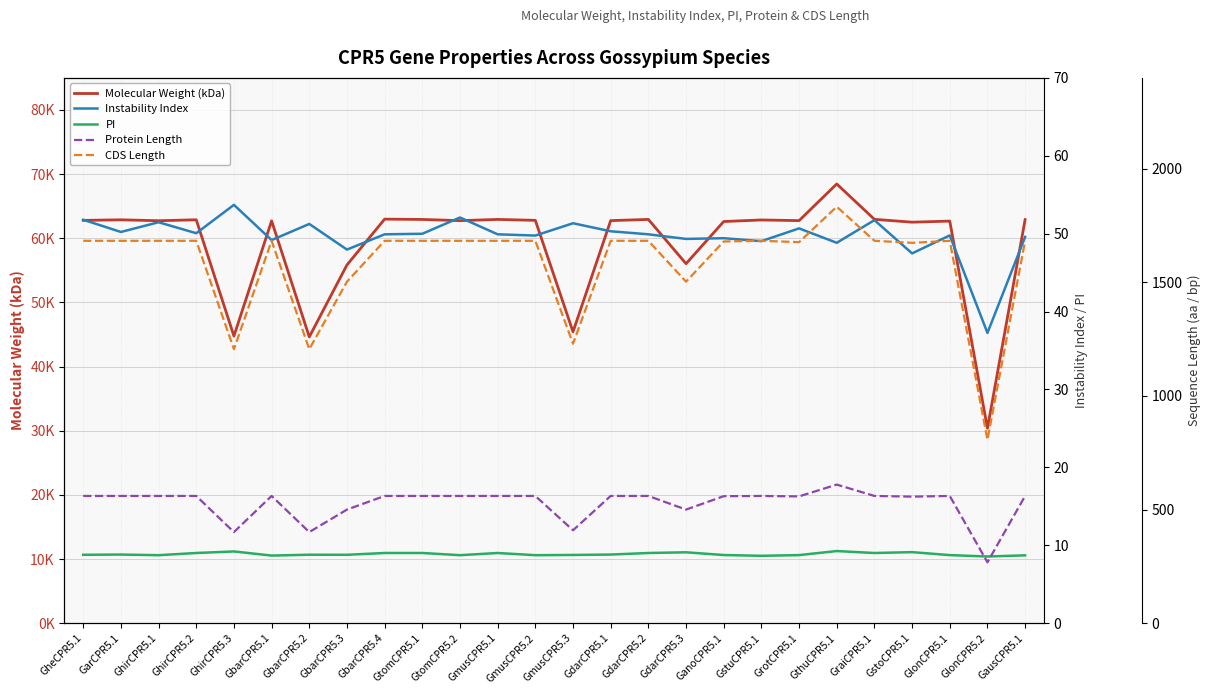

What is the sum of the Protein Length values at GthuCPR5.1 and GtomCPR5.2?

1170.0